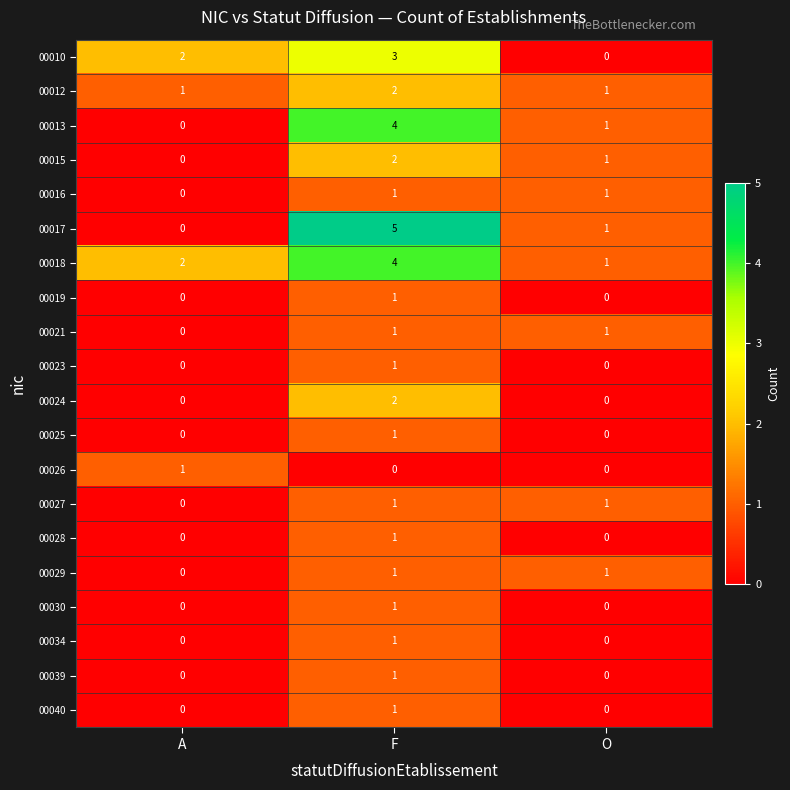

Which series has the largest range (max minus min)?

00017